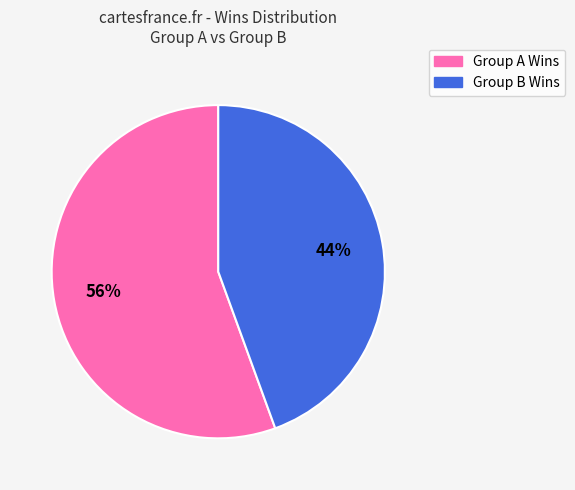

Is there a majority slice in this chart?

Yes